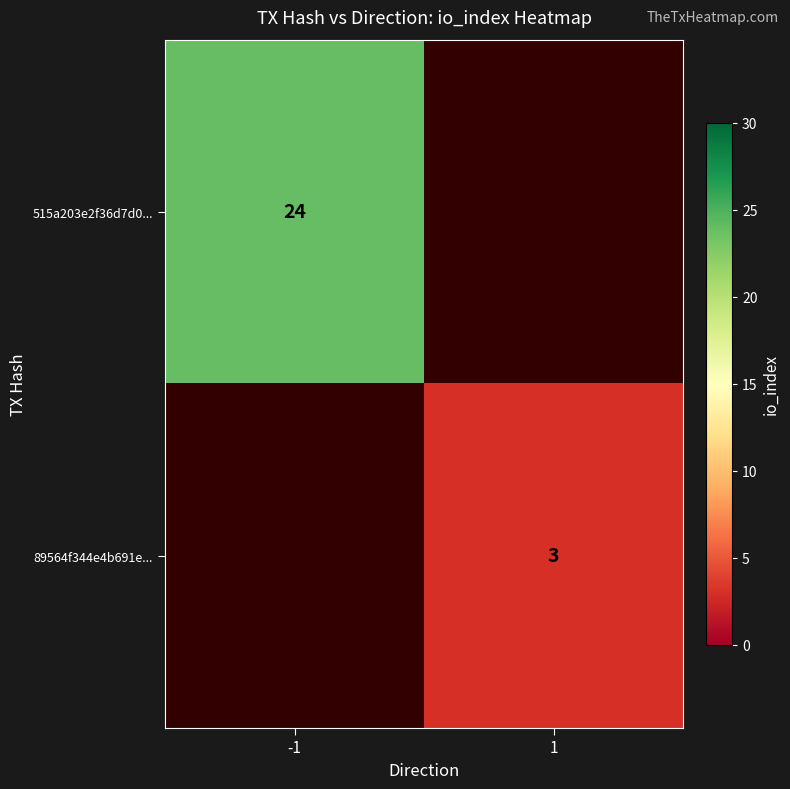

Is it true that 515a203e2f36d7d0... equals 24 at -1?

True